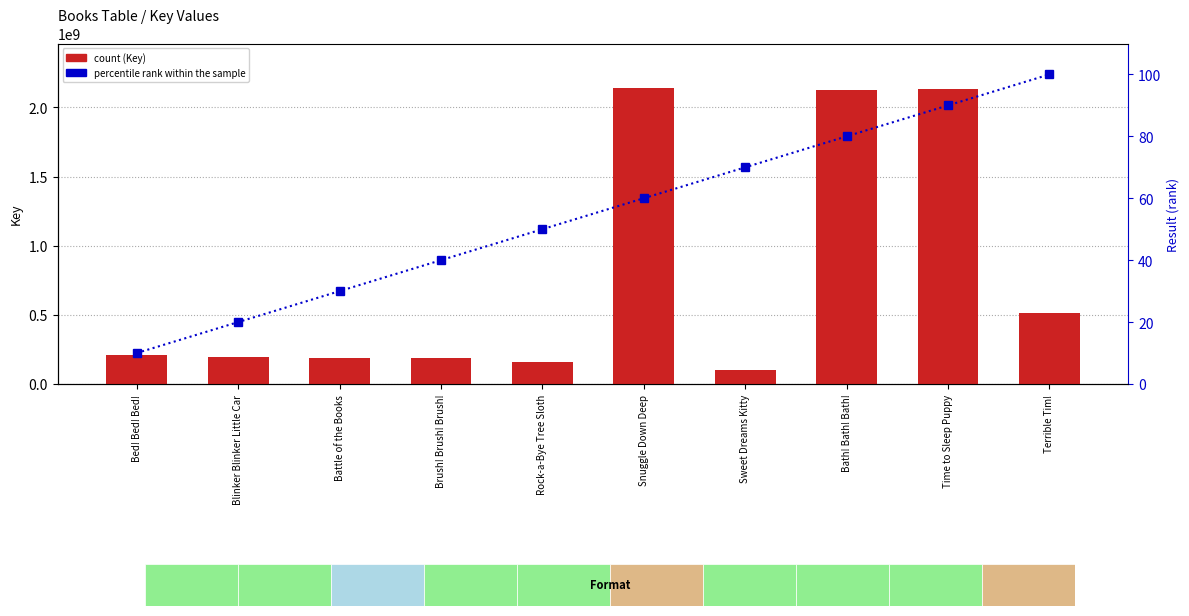

At which category does the chart reach its peak across all series?

Snuggle Down Deep